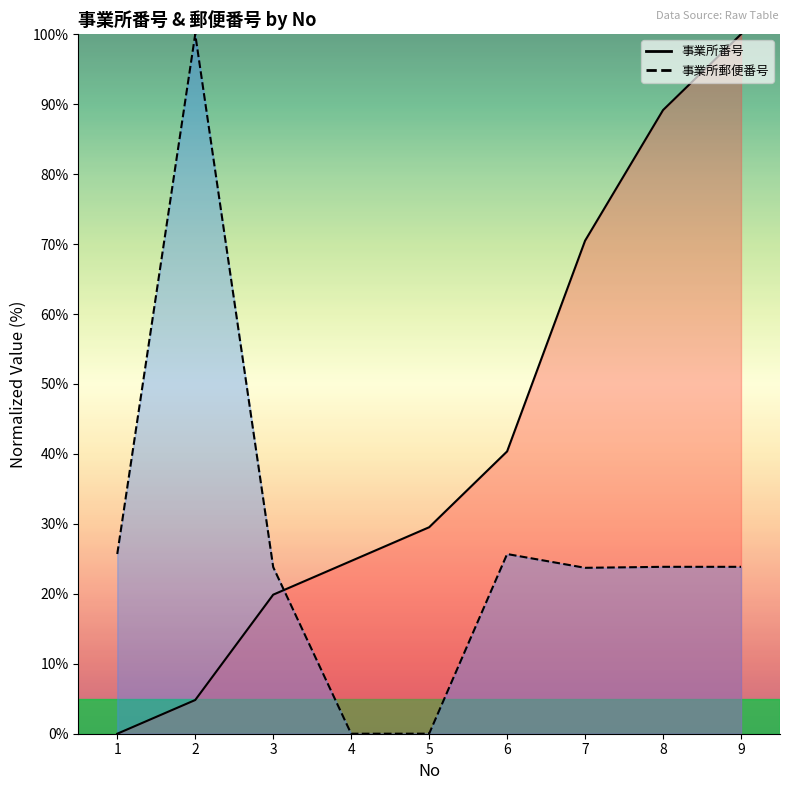

How many values in the 事業所郵便番号_line series are below 23?

2